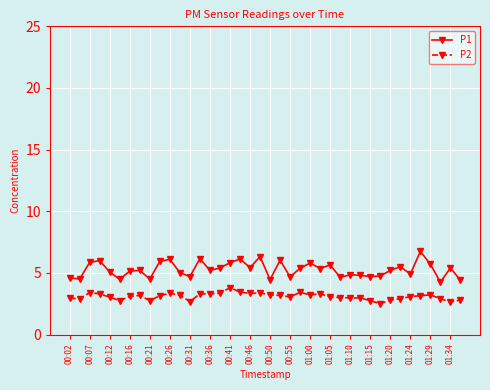

What is the difference between the second highest and second lowest values in the P2 series?

0.8